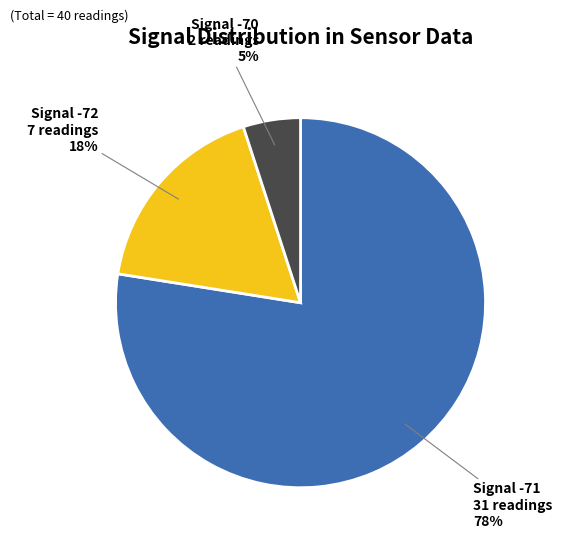

To the nearest percent, what is the average slice percentage?

33%